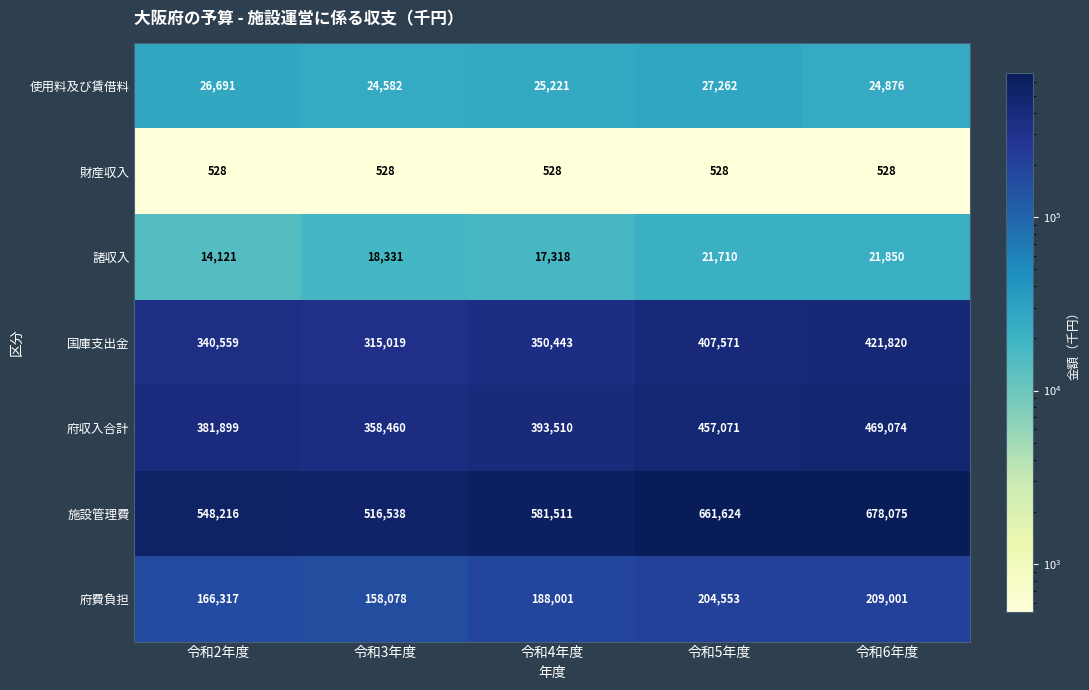

What is the difference between the highest and lowest values at 令和3年度?

516010